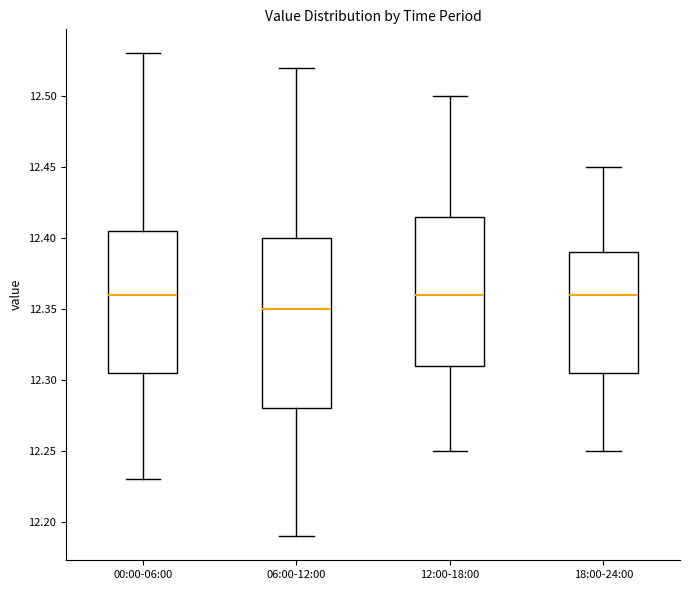

Reading left to right, transcribe this box plot: for each box, give where its median line is, the range the box spans, and where its two whiskers end, as read against the y-axis. The values are not printed on the chart, so give them approximately, as read against the axis.

00:00-06:00: median 12.360, box 12.305 to 12.405, whiskers 12.230 to 12.530
06:00-12:00: median 12.350, box 12.280 to 12.400, whiskers 12.190 to 12.520
12:00-18:00: median 12.360, box 12.310 to 12.415, whiskers 12.250 to 12.500
18:00-24:00: median 12.360, box 12.305 to 12.390, whiskers 12.250 to 12.450